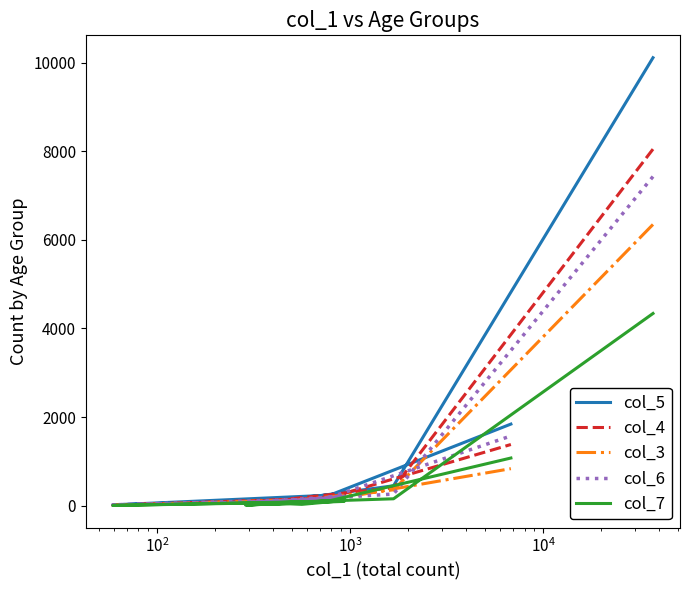

How many values in the col_3 series exceed 119?

6